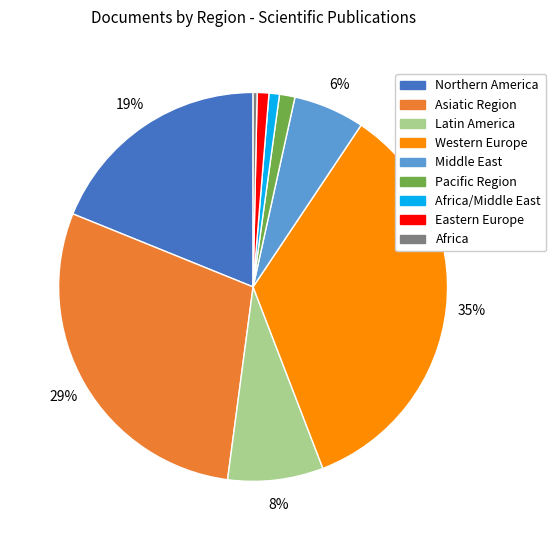

To the nearest percent, what is the average slice percentage?

11%